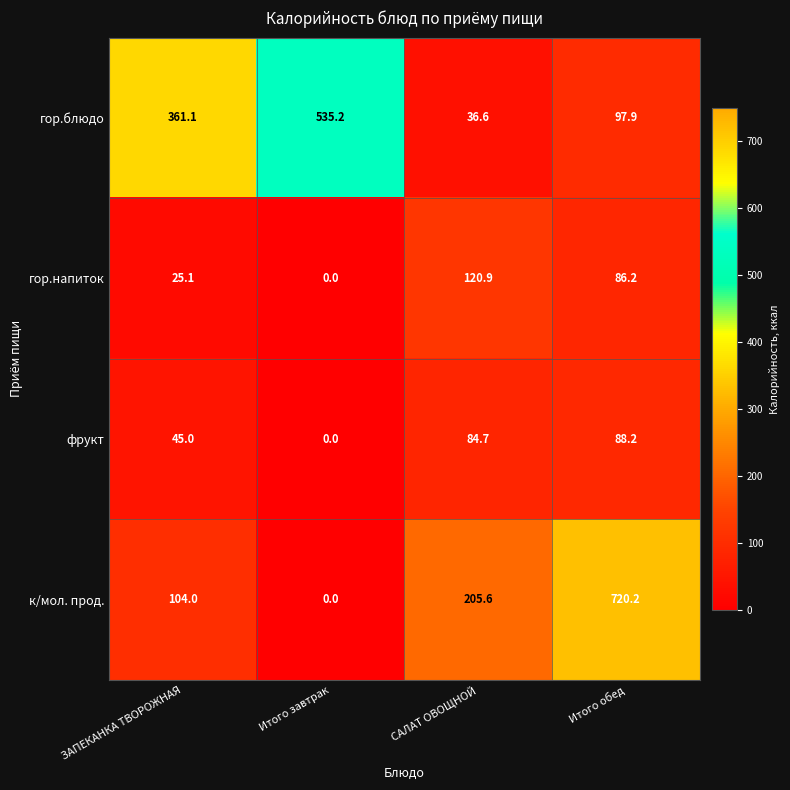

Which category has the highest value in the гор.напиток series?

САЛАТ ОВОЩНОЙ